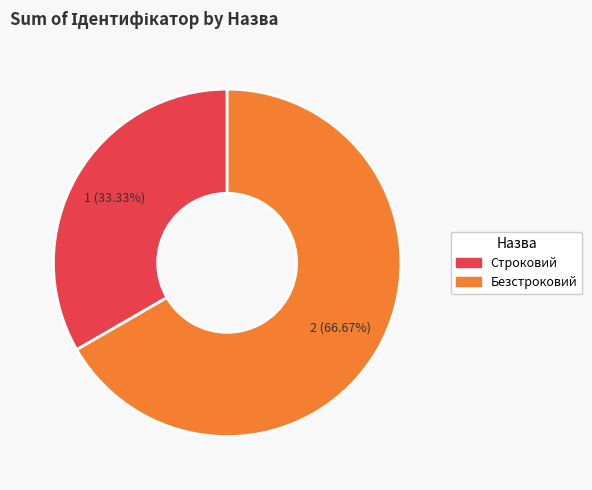

Combined, what portion of the pie is Строковий and Безстроковий?

100.0%